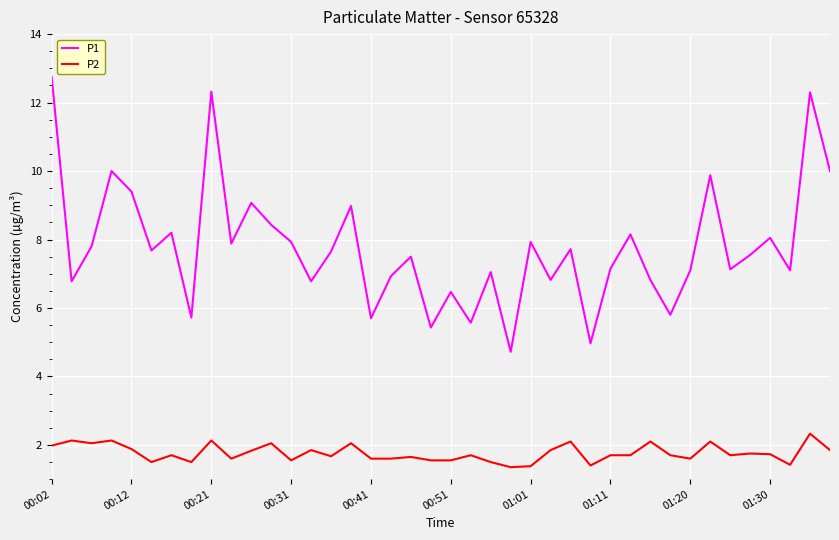

Which series has the largest range (max minus min)?

P1